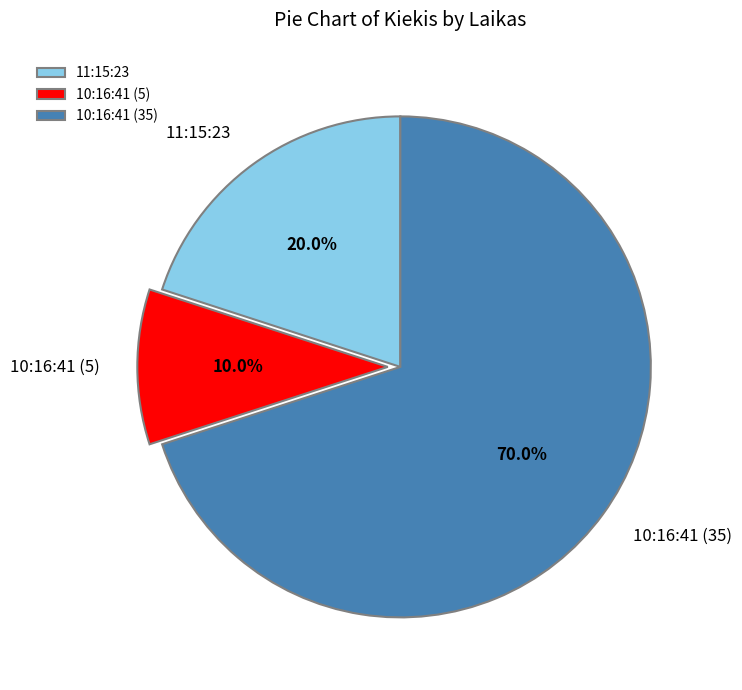

What percentage is NOT represented by 11:15:23?

80.0%